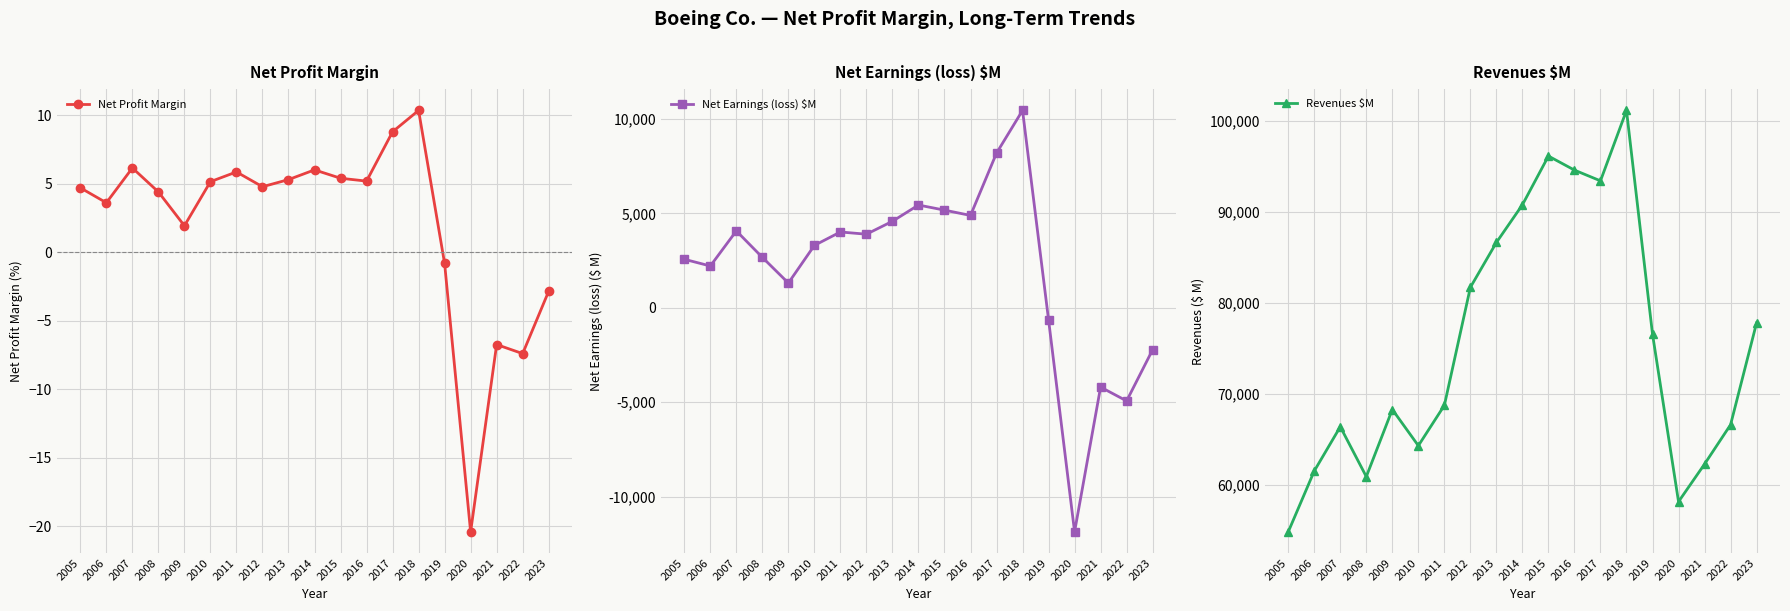

What is the value of the Net Profit Margin point at the 16th from the left?

-20.4